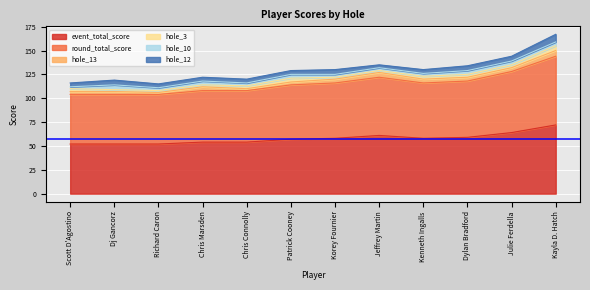

What is the difference between the highest and lowest values at Julie Ferdella?

61